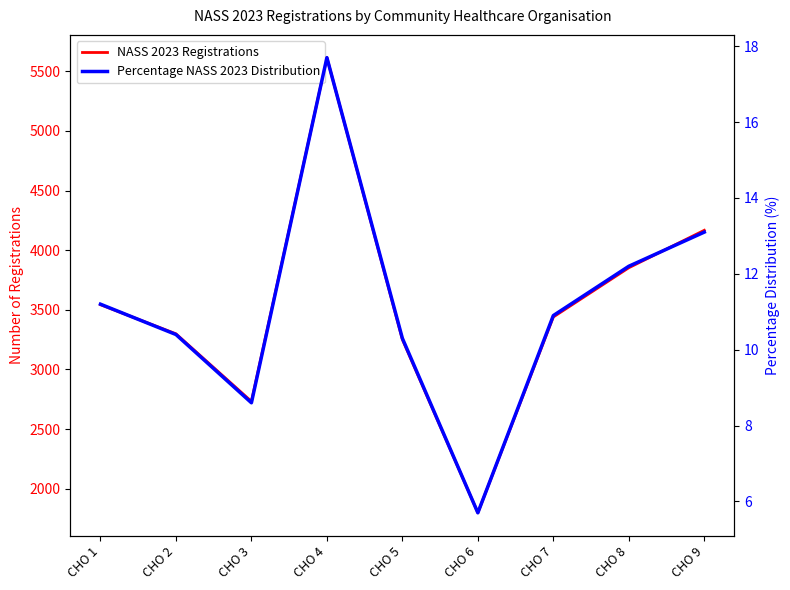

The NASS 2023 Registrations series shows 1183.2 at CHO 1. True or false?

False